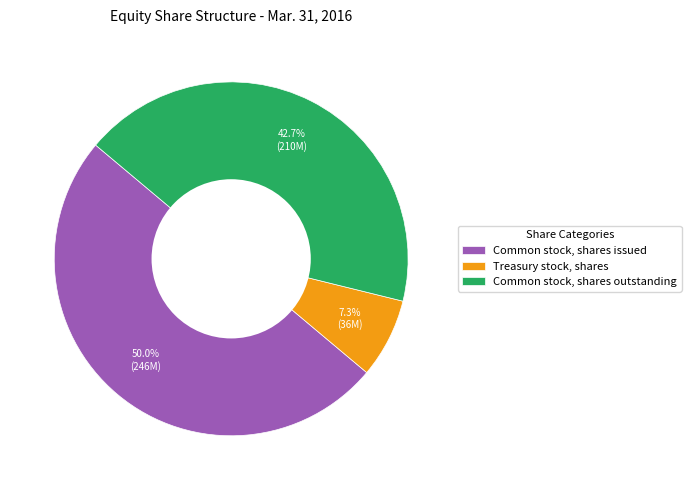

What is the largest slice in the pie chart?

Common stock, shares issued